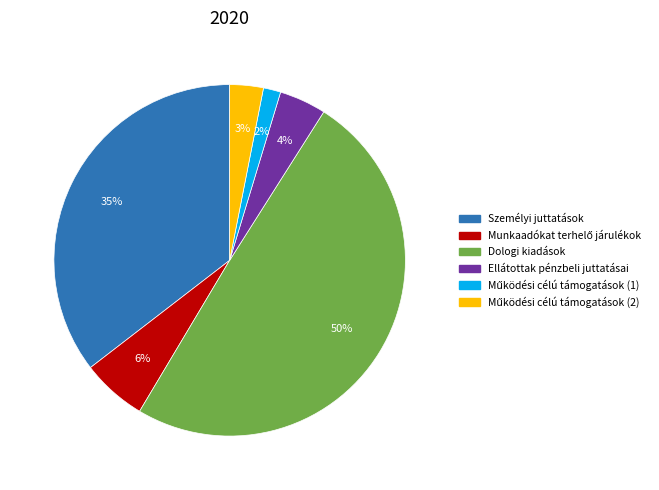

To the nearest percent, what is the average slice percentage?

17%